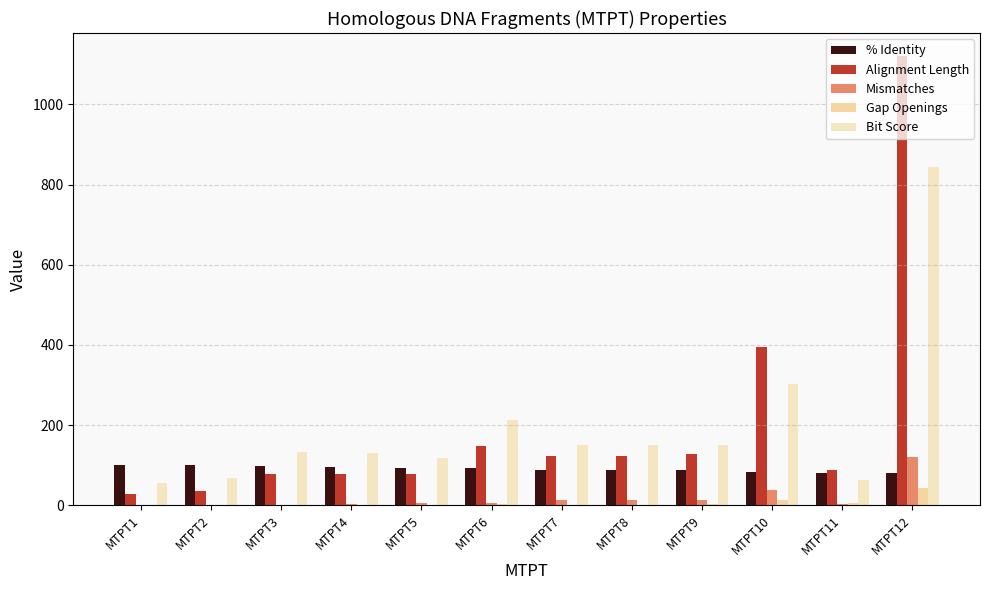

How many groups of bars are there?

12